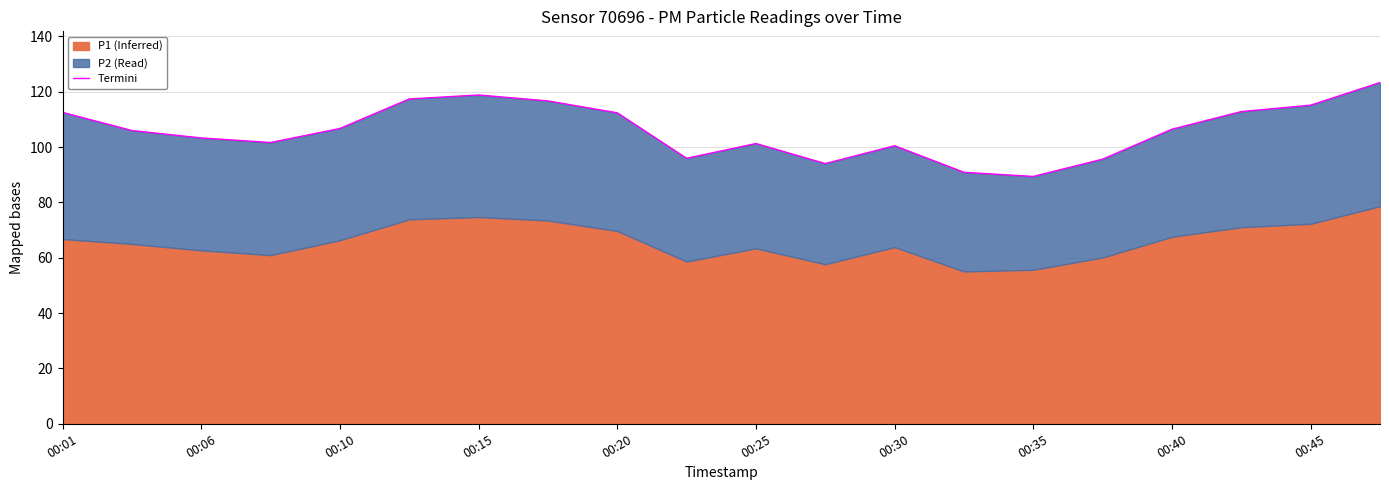

True or false: there are more than 0 points higher than both neighbors.

True